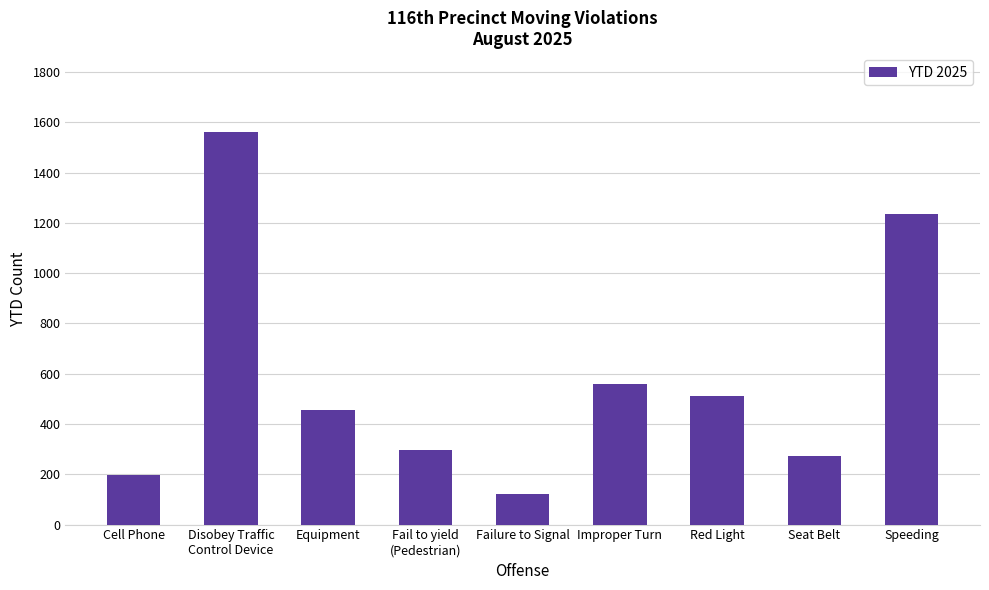

What is the change in value from Improper Turn to Speeding?

+676